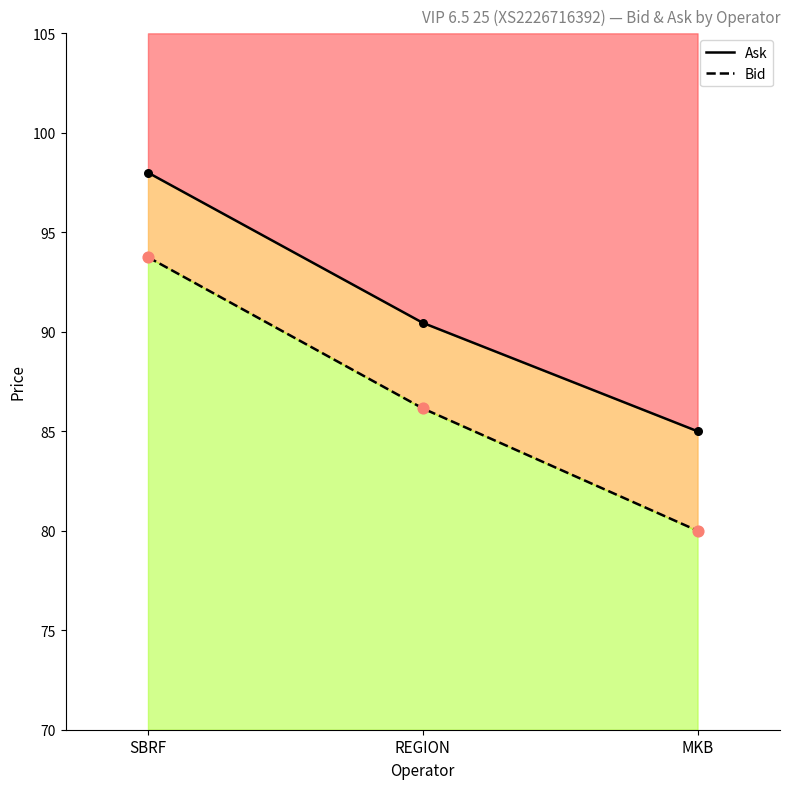

Which series has the widest spread of Y values?

Bid